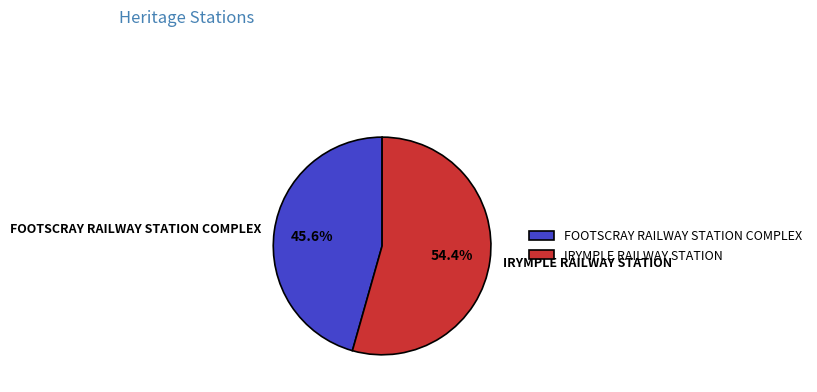

Rank the categories by value from lowest to highest.

FOOTSCRAY RAILWAY STATION COMPLEX, IRYMPLE RAILWAY STATION